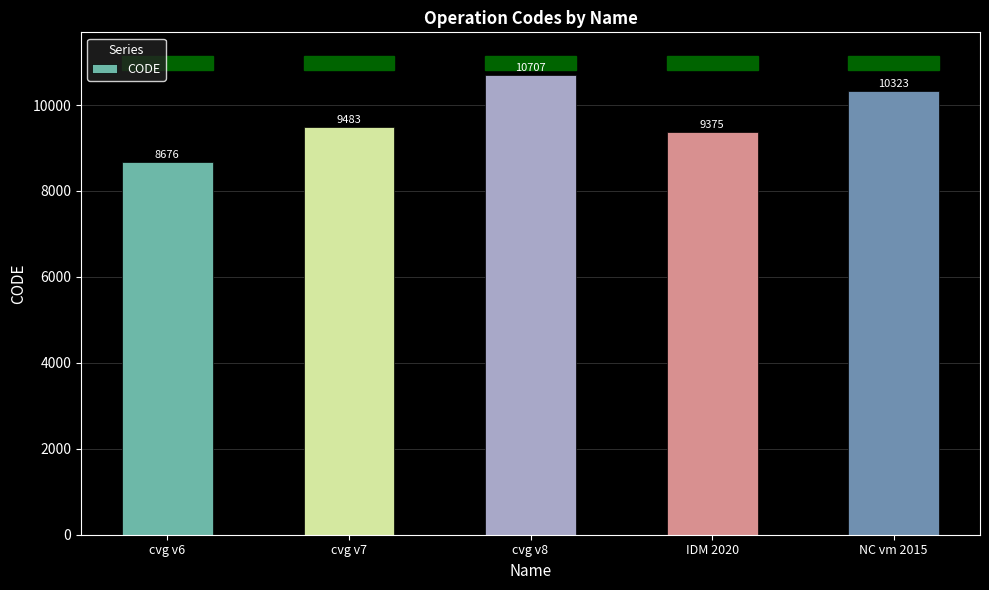

True or false: the data shows 8676 at cvg v6.

True